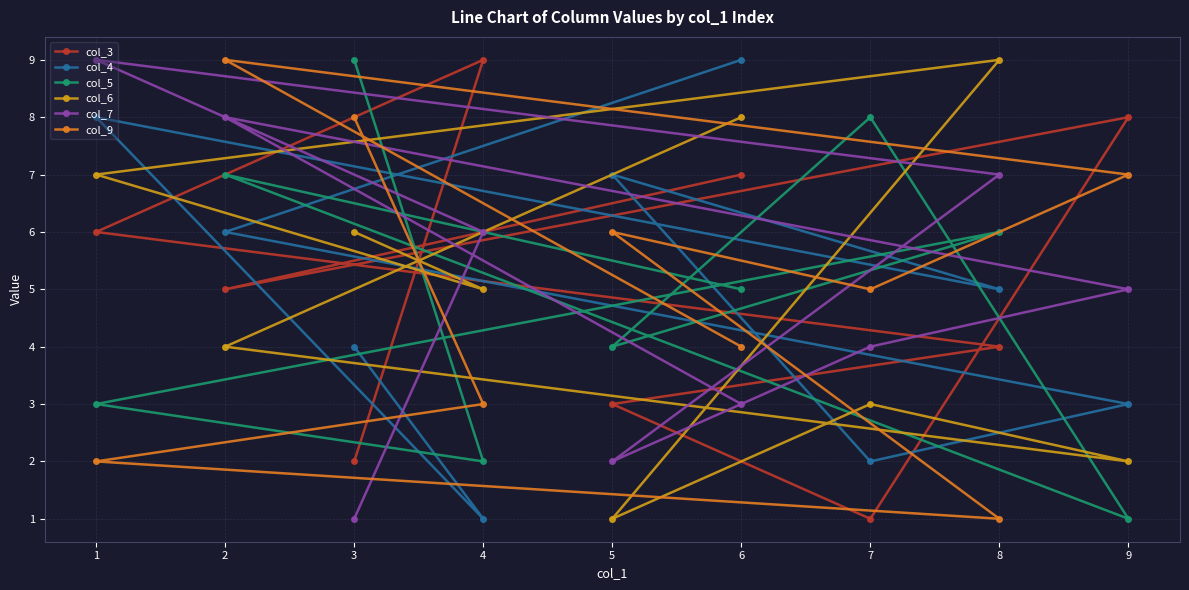

Which series changed the most between 8 and 1?

col_4